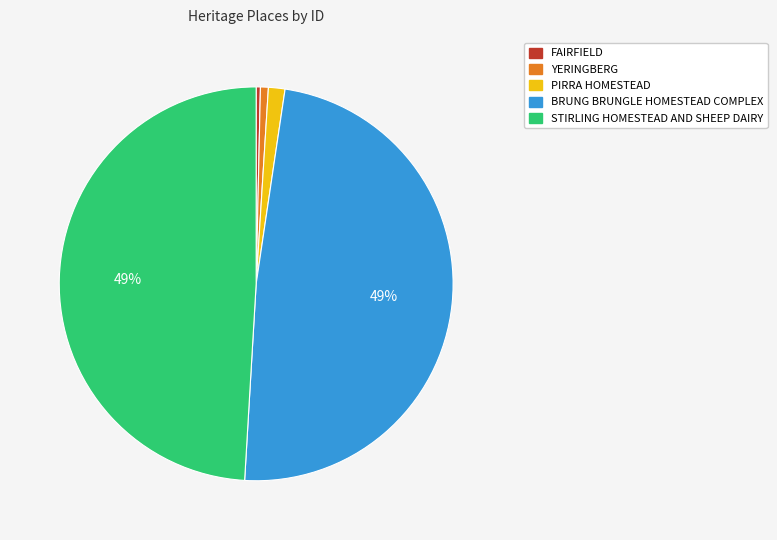

Is the sum of FAIRFIELD and YERINGBERG greater than half?

No